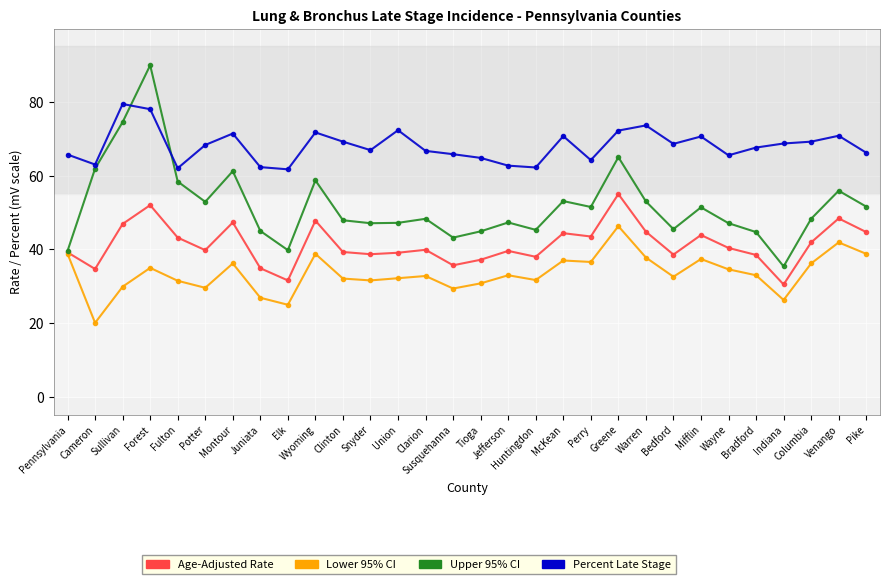

What value does the Percent Late Stage series have at Juniata?

62.3